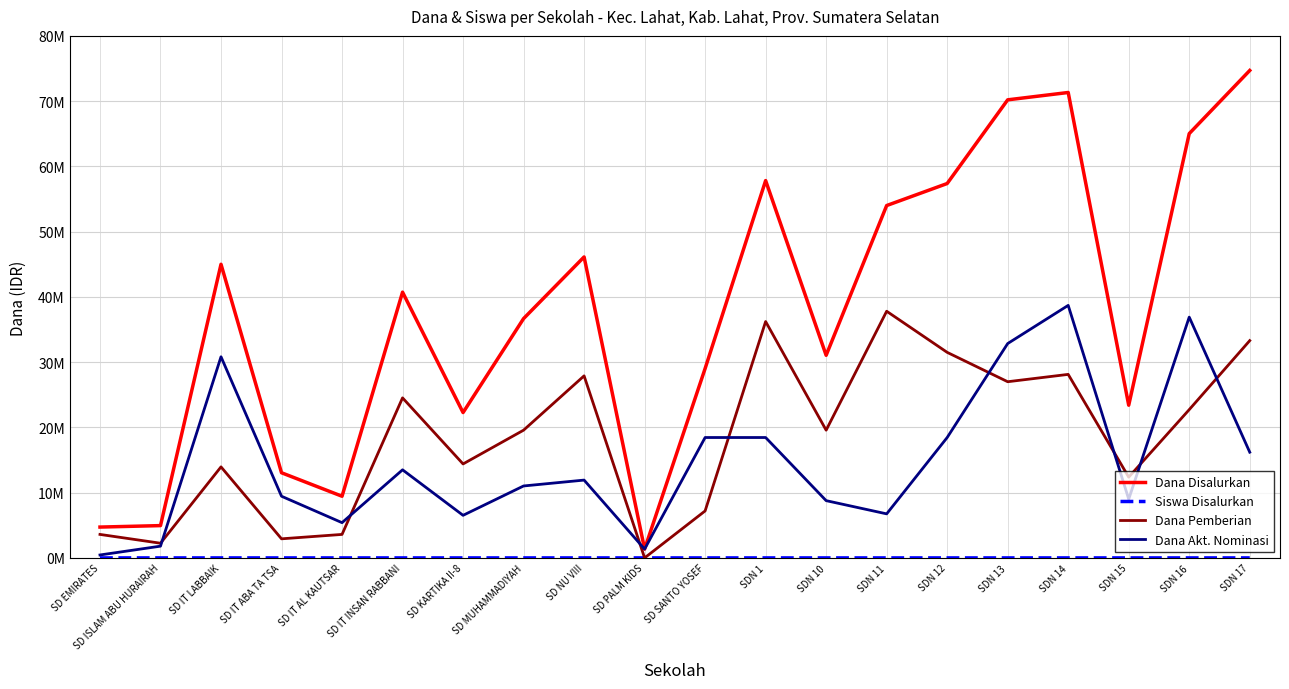

Does the chart have visible grid lines?

Yes